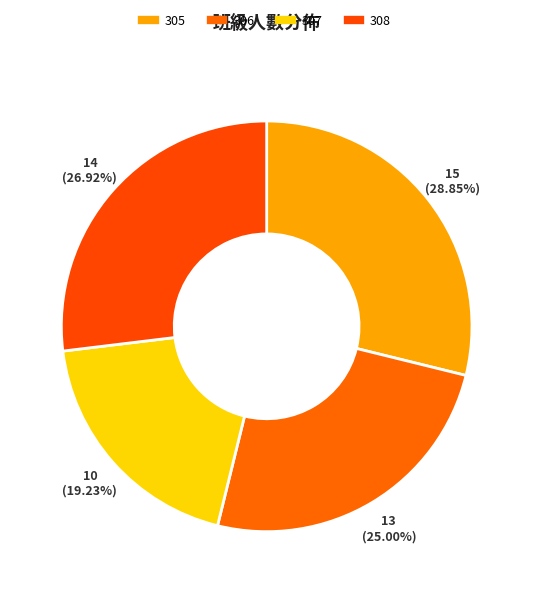

How many slices are in this pie chart?

4